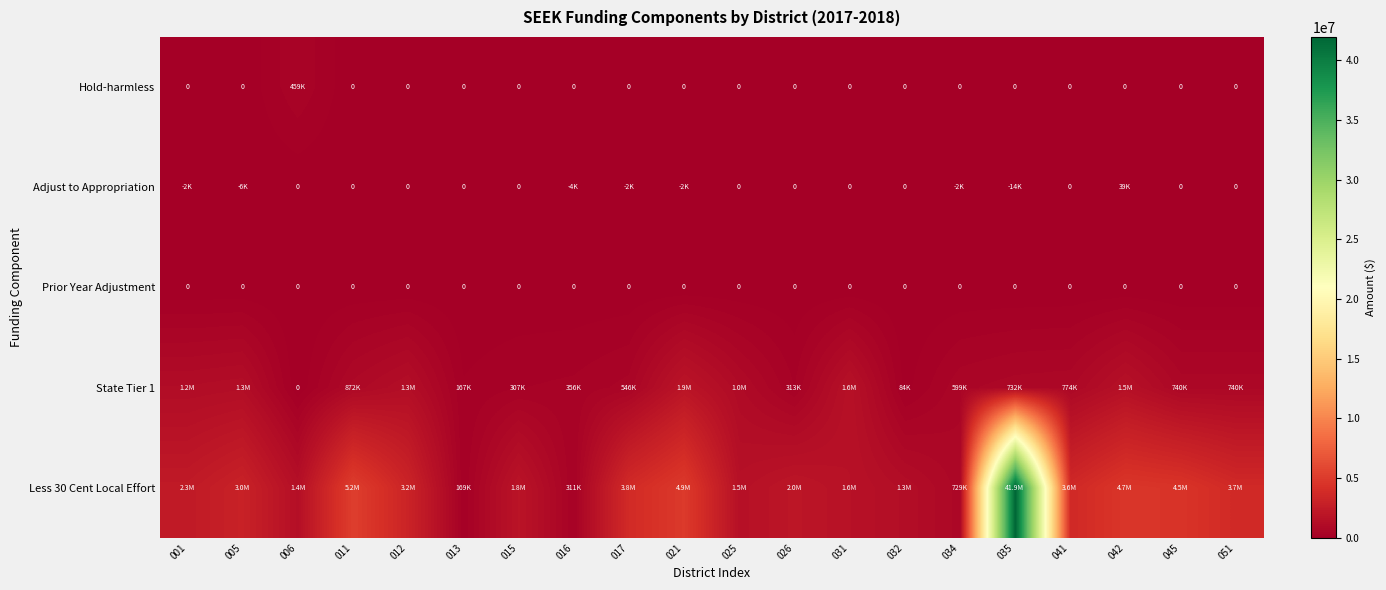

The Prior Year Adjustment series shows 0 at 026. True or false?

True